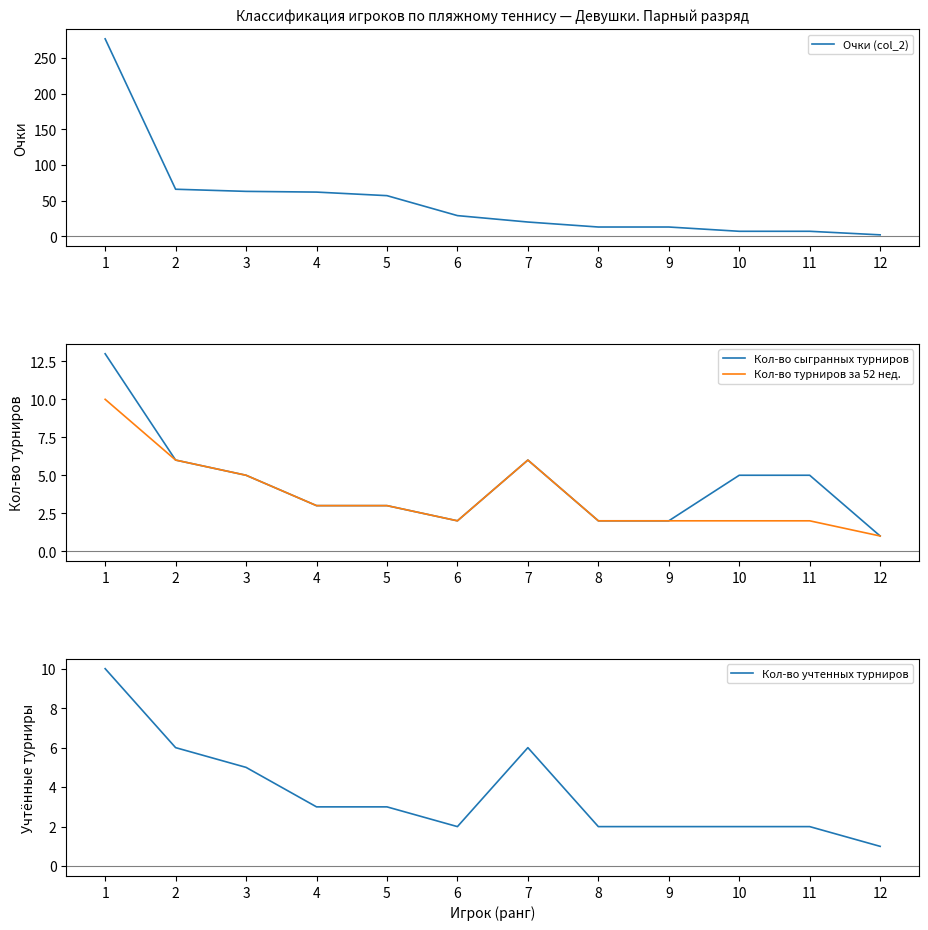

Reading left to right, what are all the values shown in this chart?

Очки (col_2): 1=277	2=66	3=63	4=62	5=57	6=29	7=20	8=13	9=13	10=7	11=7	12=2
Кол-во сыгранных турниров: 1=13	2=6	3=5	4=3	5=3	6=2	7=6	8=2	9=2	10=5	11=5	12=1
Кол-во турниров за 52 нед.: 1=10	2=6	3=5	4=3	5=3	6=2	7=6	8=2	9=2	10=2	11=2	12=1
Кол-во учтенных турниров: 1=10	2=6	3=5	4=3	5=3	6=2	7=6	8=2	9=2	10=2	11=2	12=1